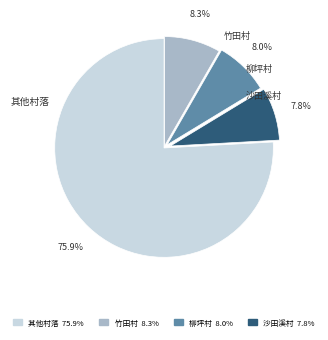

Approximately how many times larger is the value at 其他村落 compared to 竹田村?

9.1